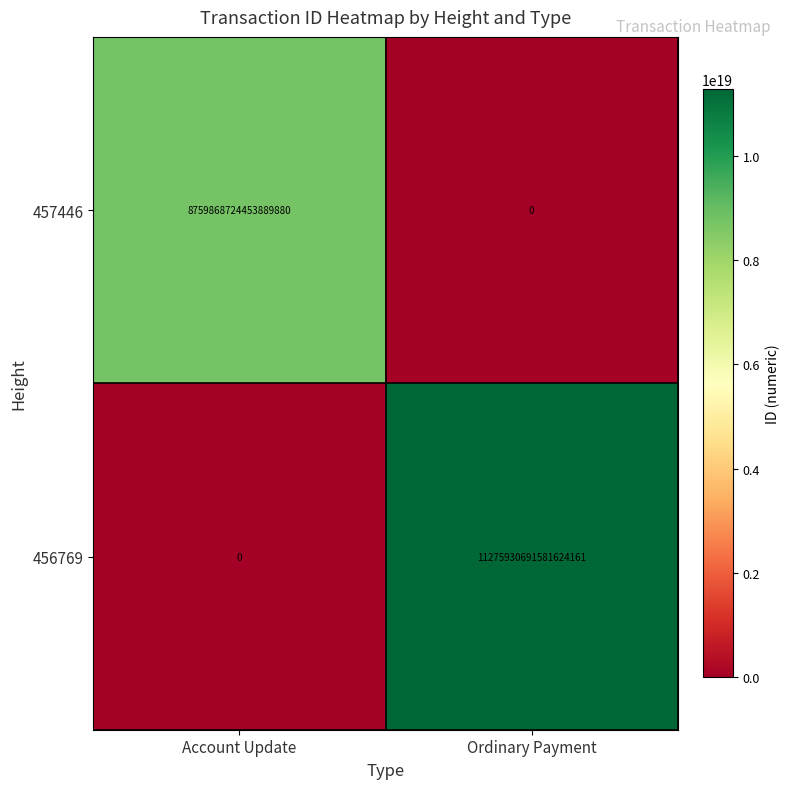

At which label is 456769 closest to 5637965345790812160?

Account Update